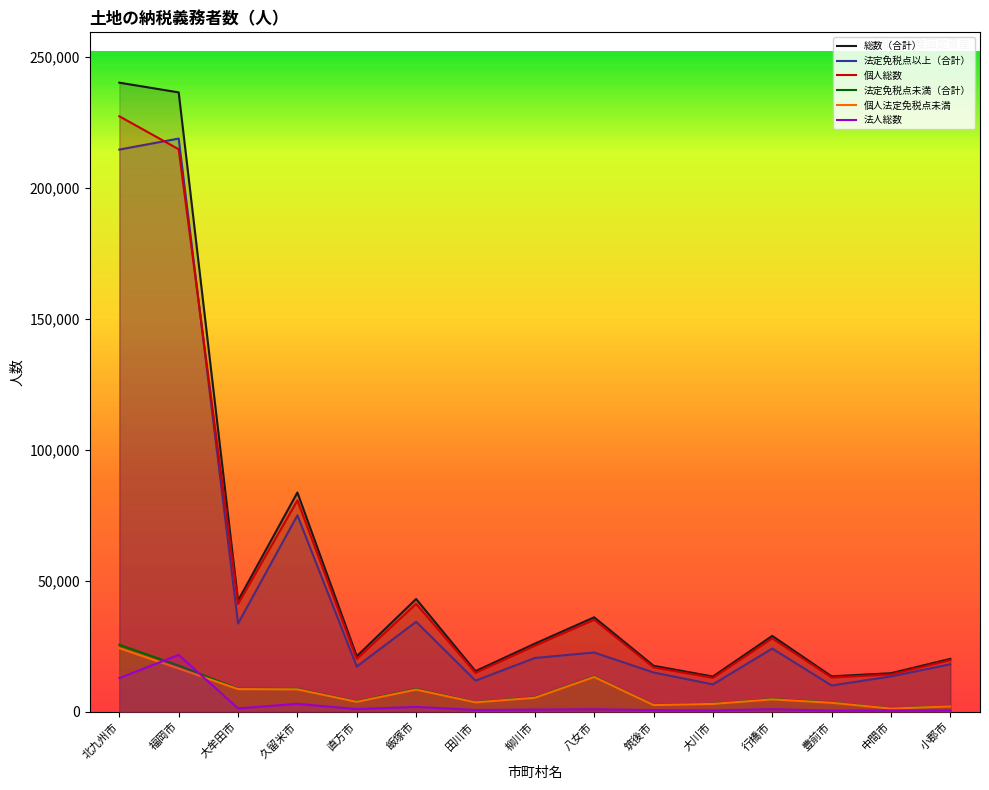

What is the difference between the maximum and minimum values in the 個人法定免税点未満 series?

23081